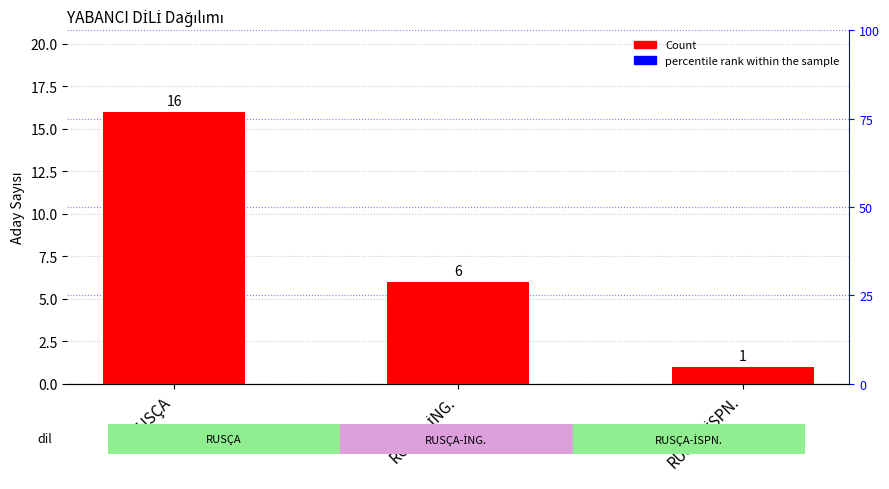

What is the label of the 1st bar from the left?

RUSÇA